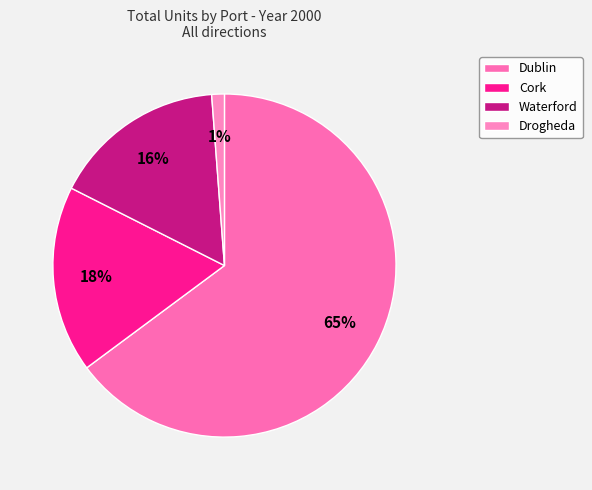

What percentage is the Dublin slice, to the nearest percent?

65%